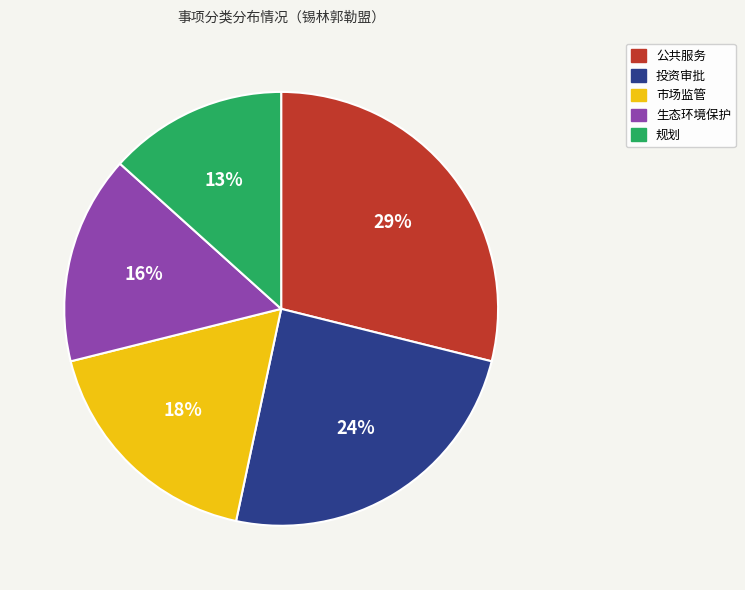

Does 规划 account for over 50% of the chart?

No